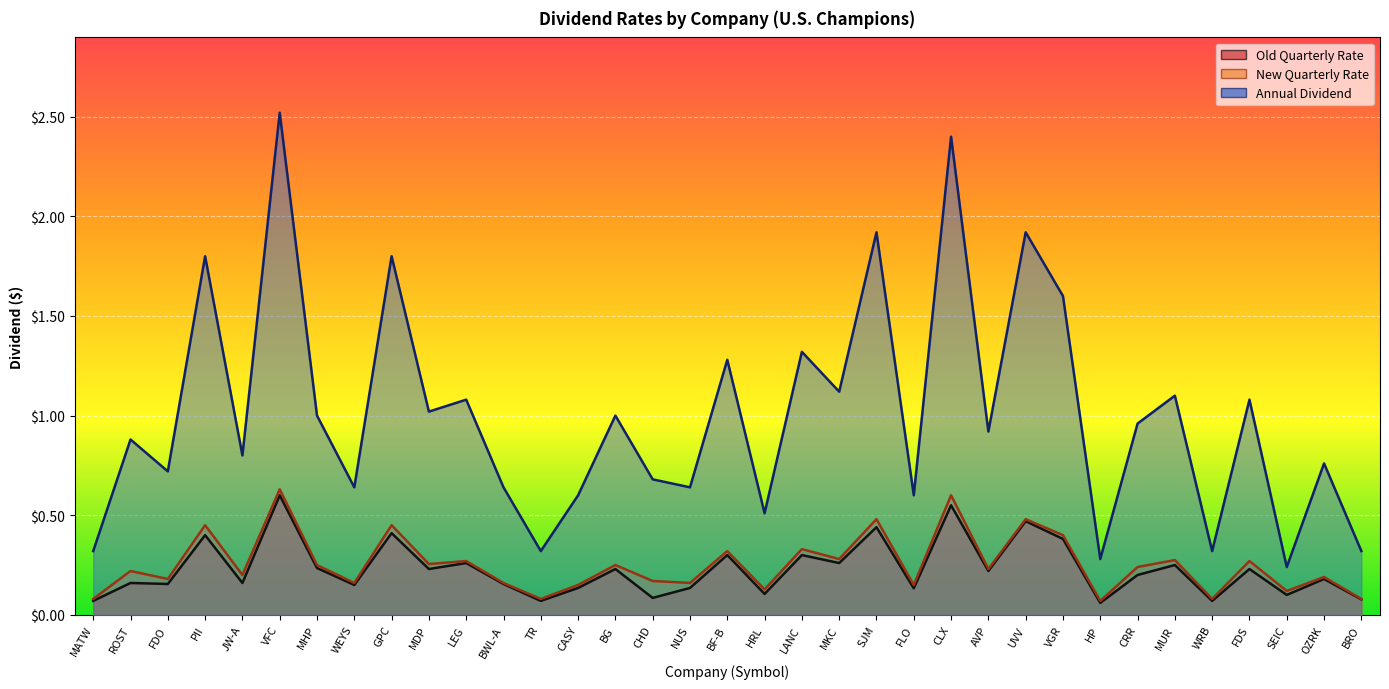

Which series has the largest total across all categories?

Annual Dividend